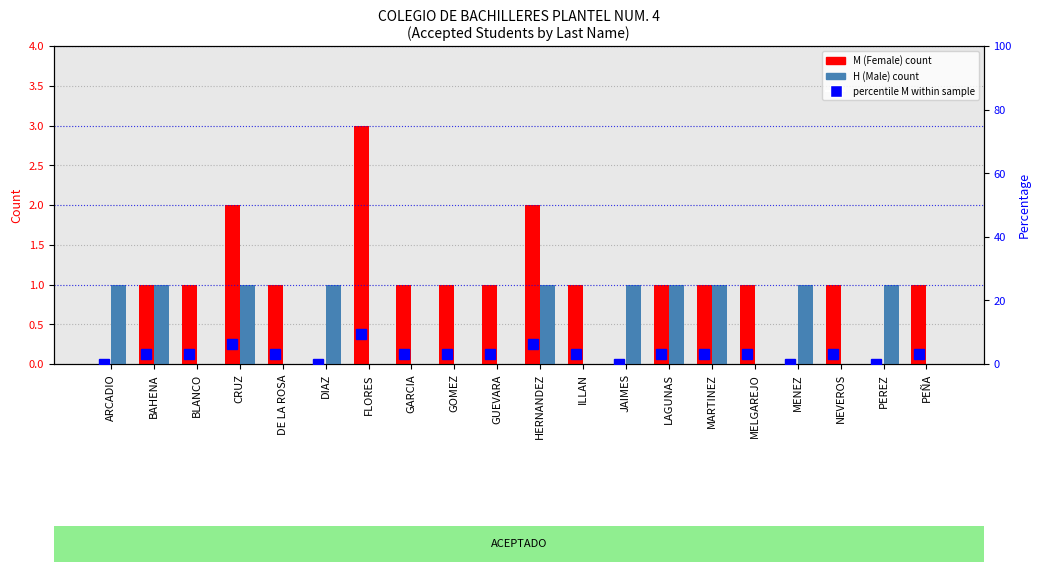

The value of percentile M at GOMEZ is 1.6. True or false?

False